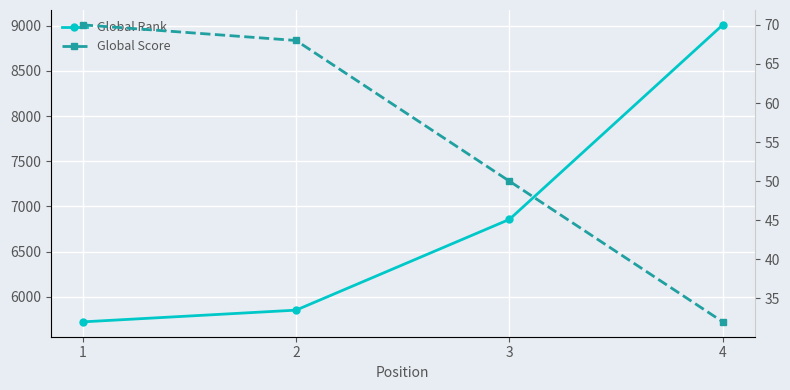

True or false: Global Score and Global Rank cross at least once.

False